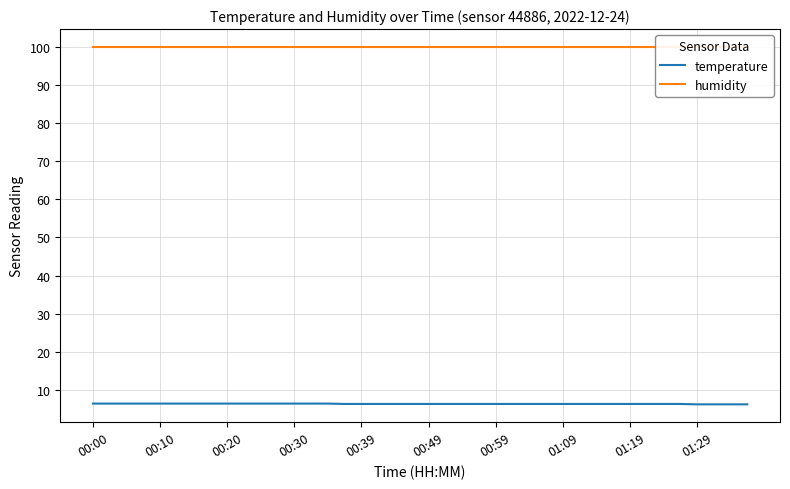

What is the smallest value displayed?

6.3